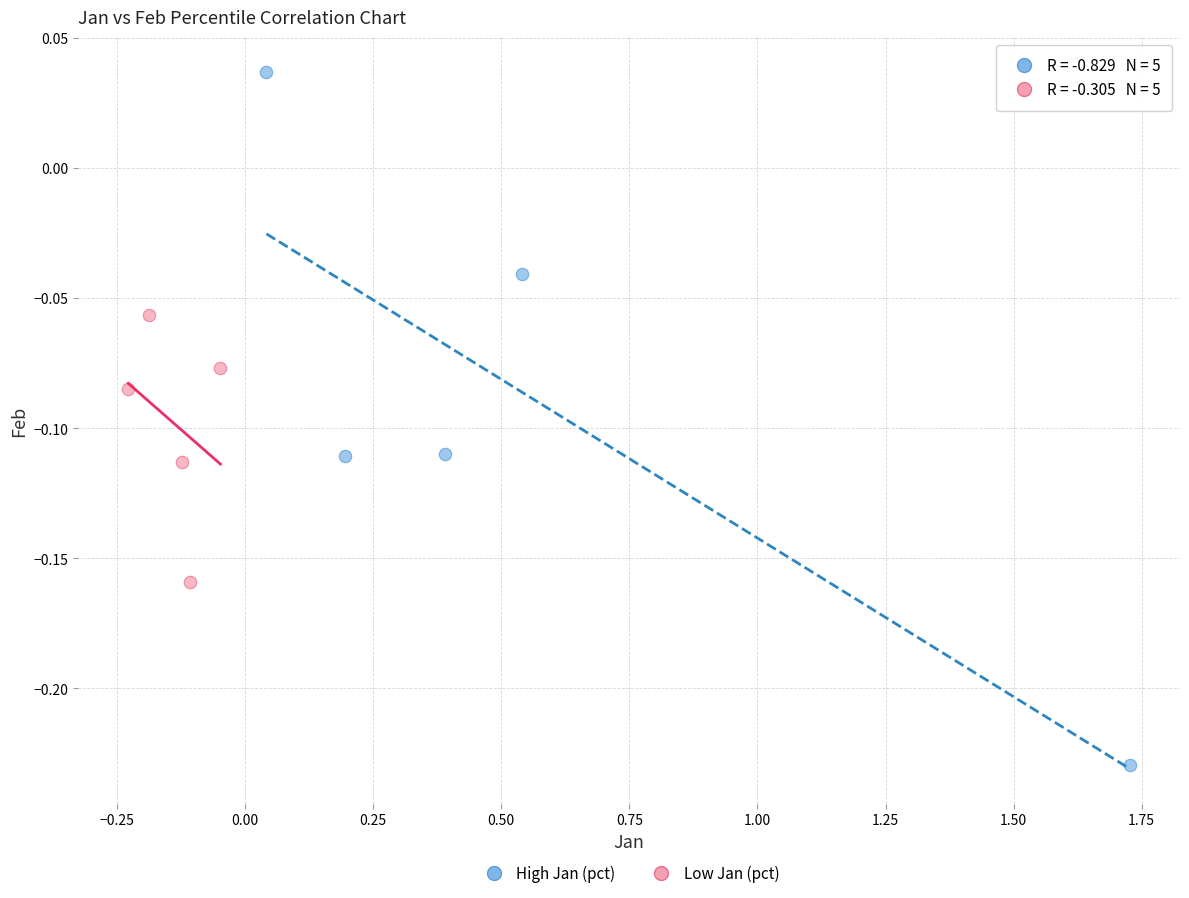

Which series contains the lowest Y value?

High Jan (pct)